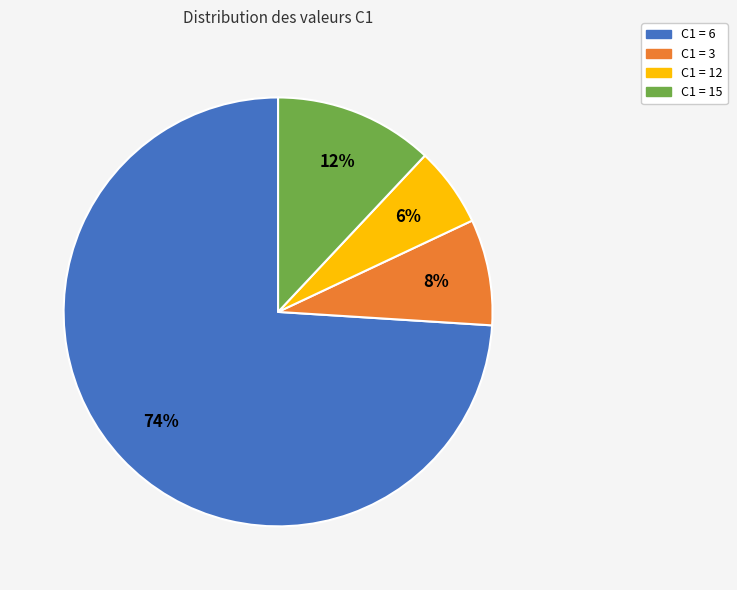

How many slices are in this pie chart?

4